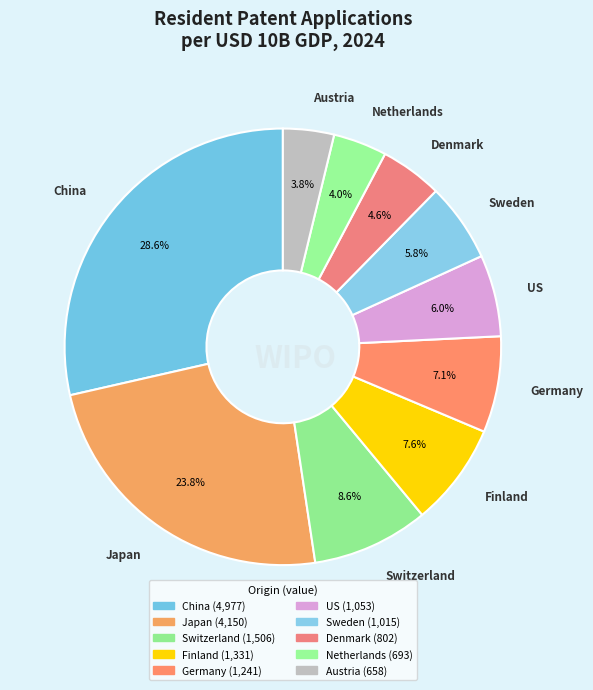

How many segments does this pie chart have?

10